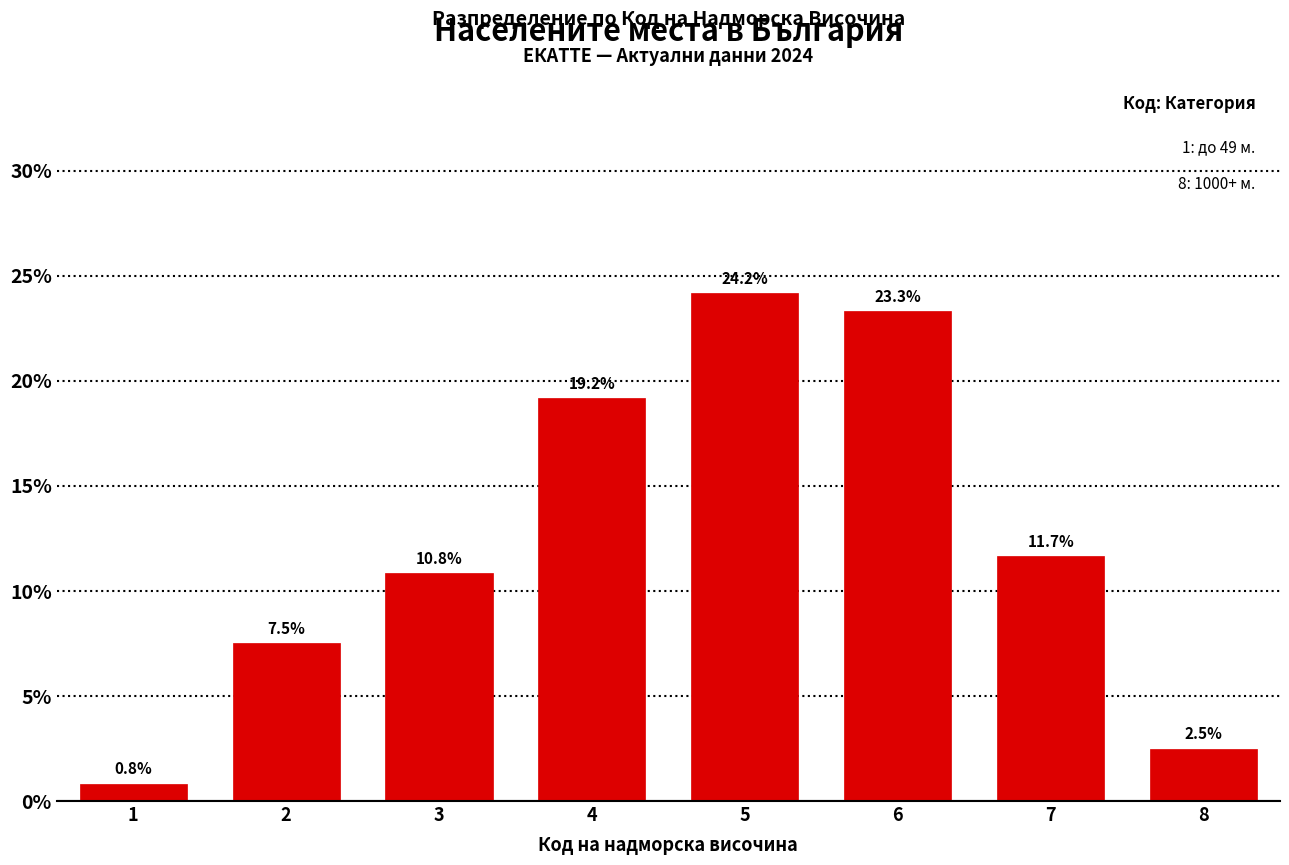

Reading left to right, transcribe all the data shown in this chart.

1=0.8	2=7.5	3=10.8	4=19.2	5=24.2	6=23.3	7=11.7	8=2.5